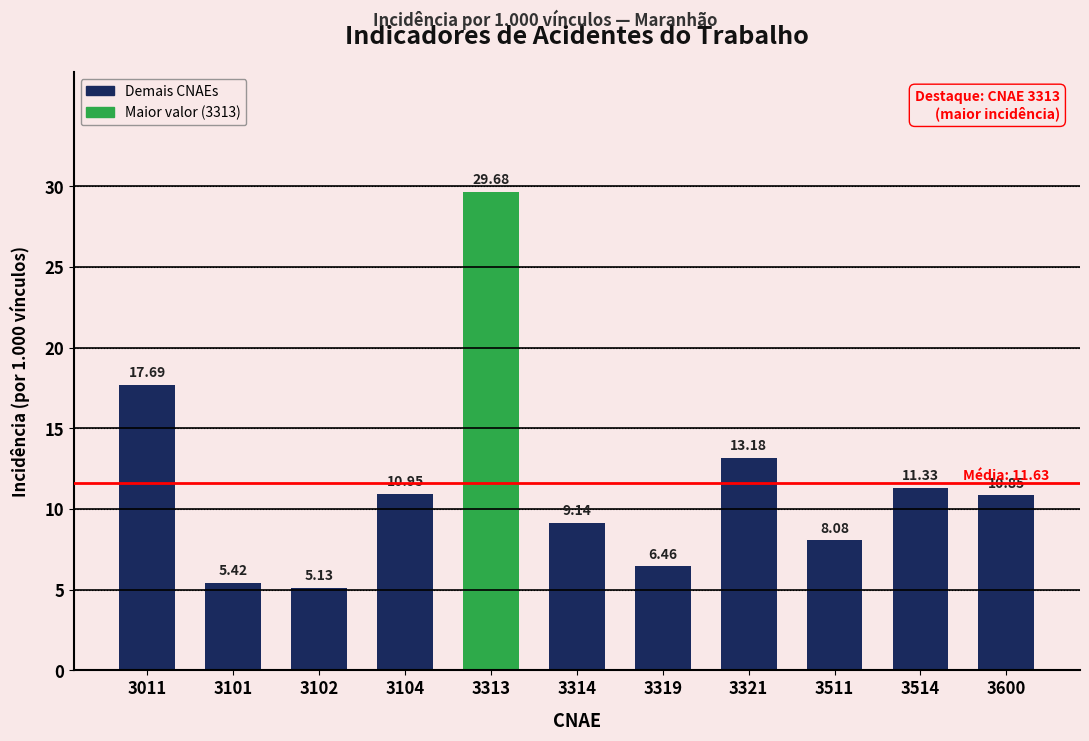

Rank the categories by value from highest to lowest.

3313, 3011, 3321, 3514, 3104, 3600, 3314, 3511, 3319, 3101, 3102